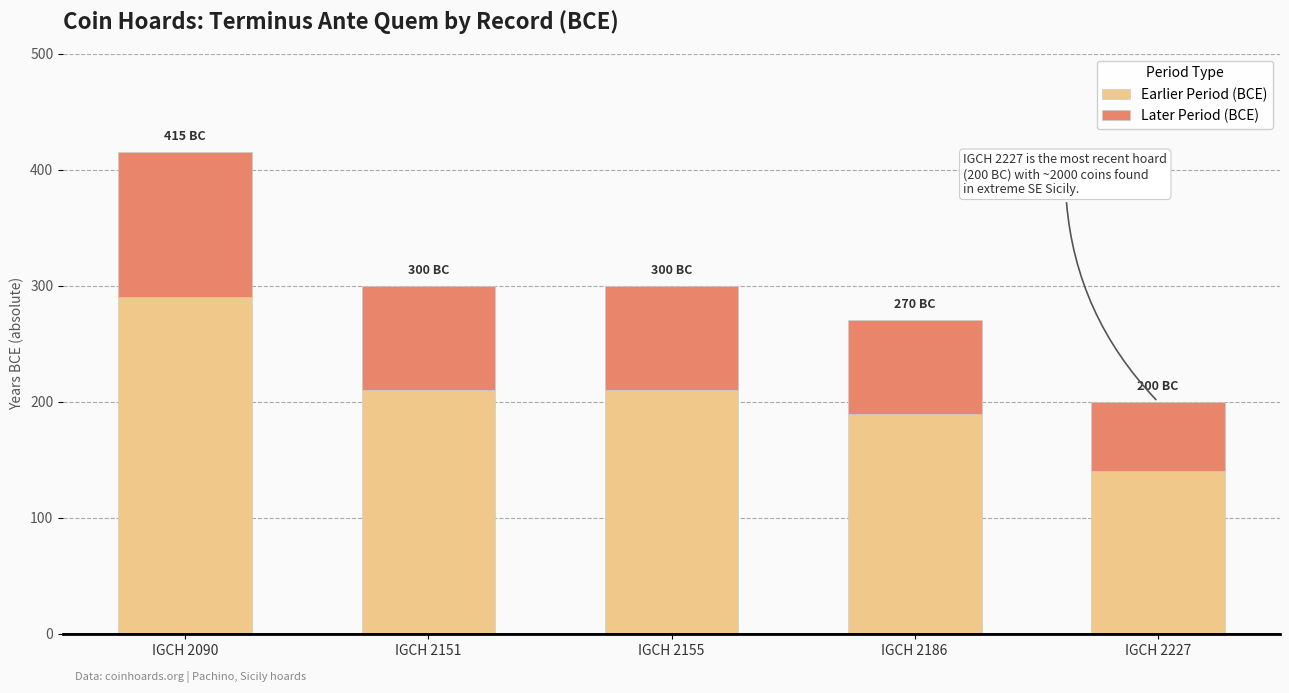

What is the value of the Earlier Period (BCE) bar at the 1st from the left?

290.5